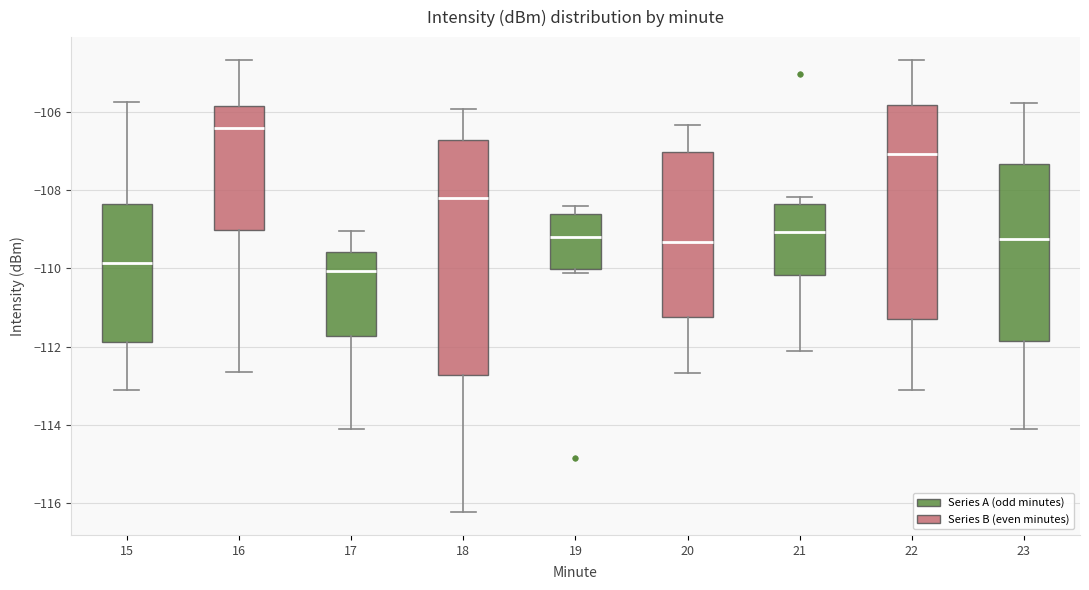

Reading left to right, transcribe this box plot: for each box, give where its median line is, the range the box spans, and where its two whiskers end, as read against the y-axis. The values are not printed on the chart, so give them approximately, as read against the axis.

15: median -109.8, box -111.8 to -108.4, whiskers -113.2 to -105.8
16: median -106.4, box -109.0 to -105.8, whiskers -112.6 to -104.6
17: median -110.0, box -111.8 to -109.6, whiskers -114.2 to -109.0
18: median -108.2, box -112.8 to -106.8, whiskers -116.2 to -106.0
19: median -109.2, box -110.0 to -108.6, whiskers -110.2 to -108.4
20: median -109.4, box -111.2 to -107.0, whiskers -112.6 to -106.4
21: median -109.0, box -110.2 to -108.4, whiskers -112.0 to -108.2
22: median -107.0, box -111.2 to -105.8, whiskers -113.2 to -104.6
23: median -109.2, box -111.8 to -107.4, whiskers -114.2 to -105.8